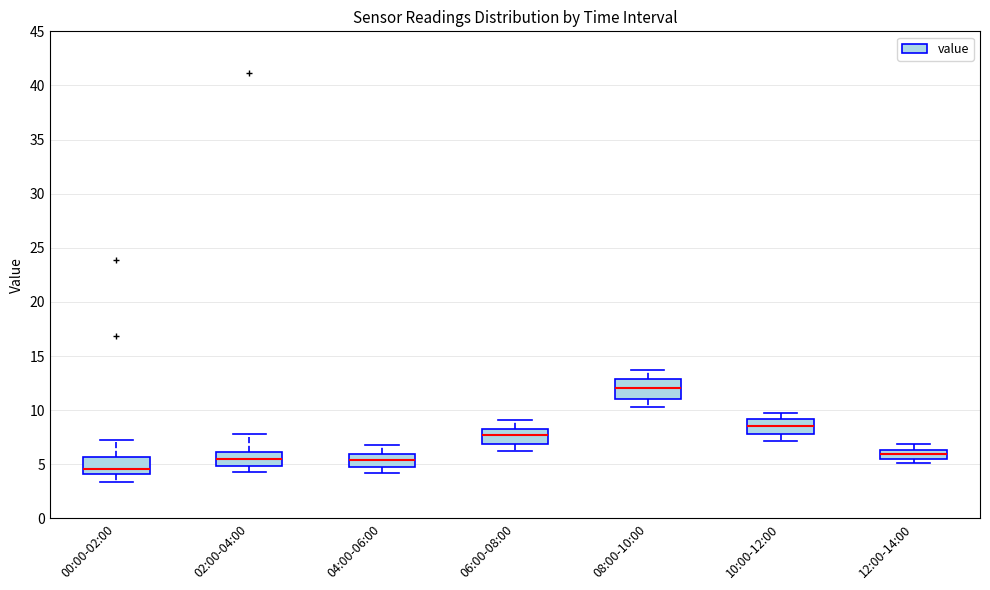

Where is the upper edge of the box for 10:00-12:00 on the y-axis? The values are not printed on the chart, so give them approximately, as read against the axis.

9.0